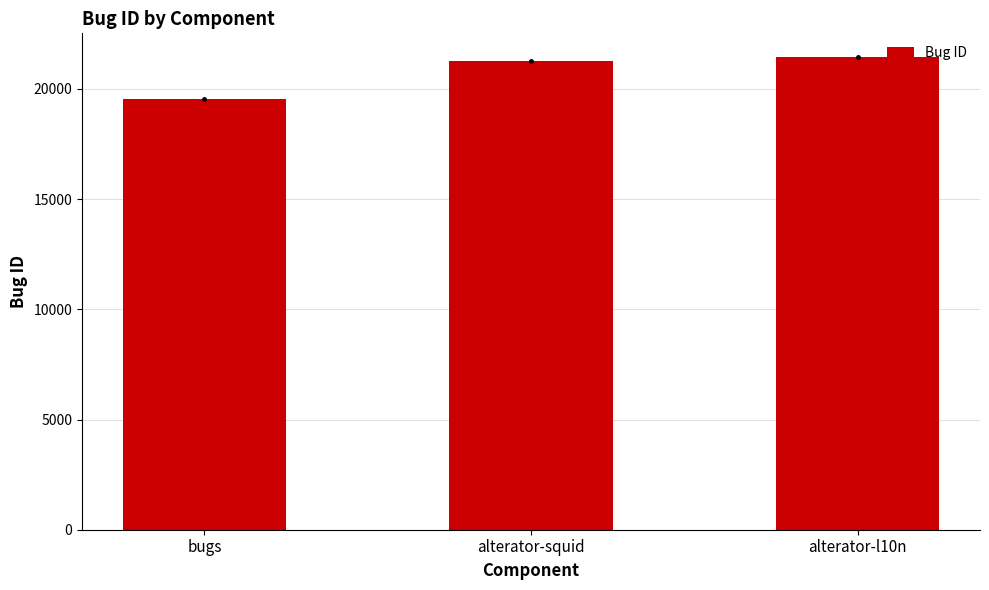

What is the label of the 1st bar from the left?

bugs